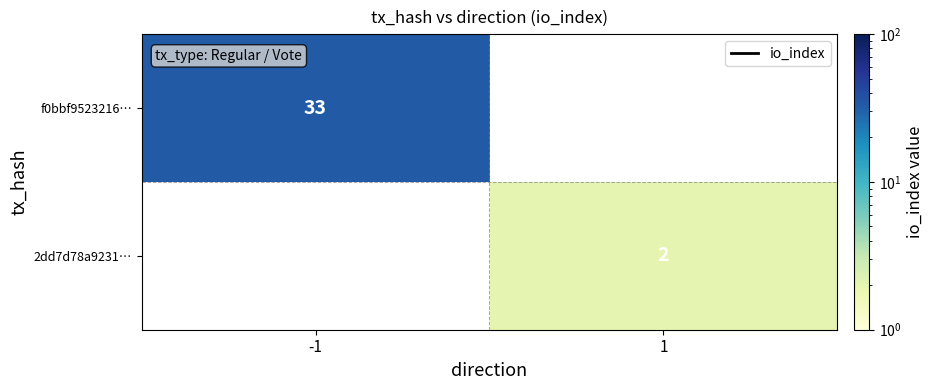

True or false: 2dd7d78a9231… has a value of 3 at 1.

False